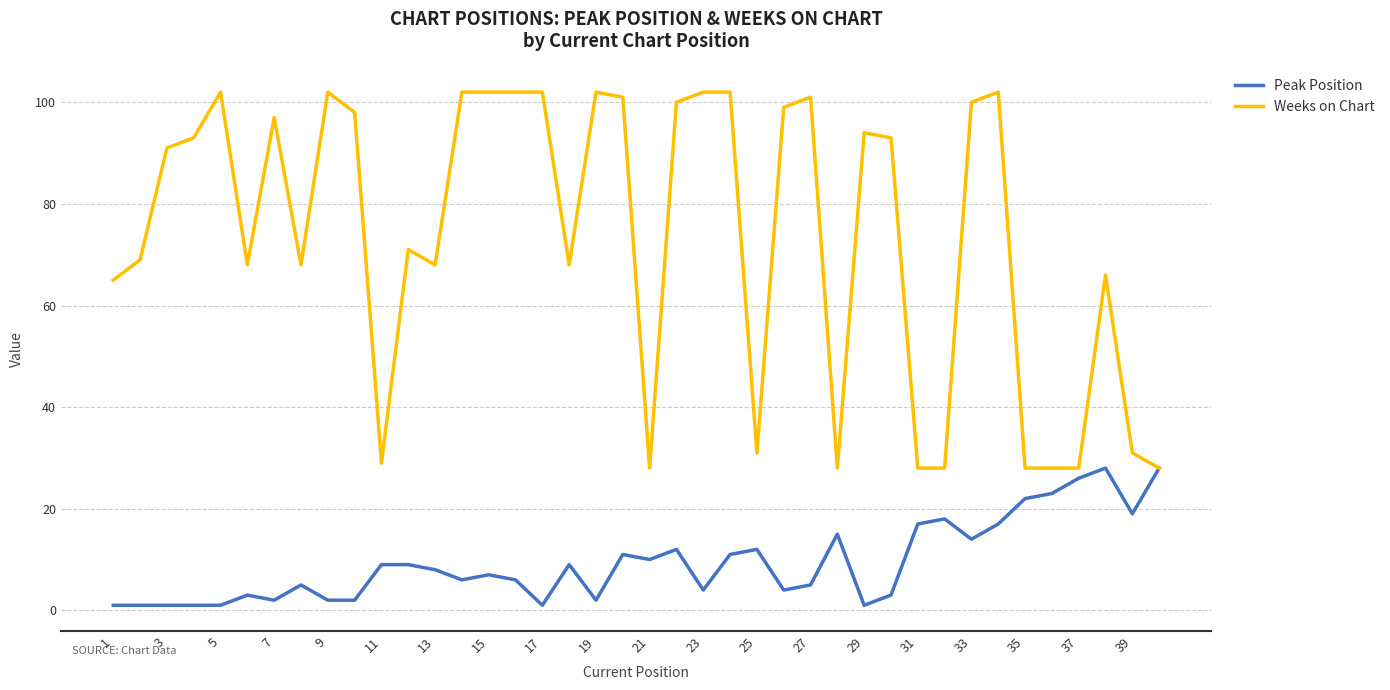

Which series has the widest spread of values?

Weeks on Chart